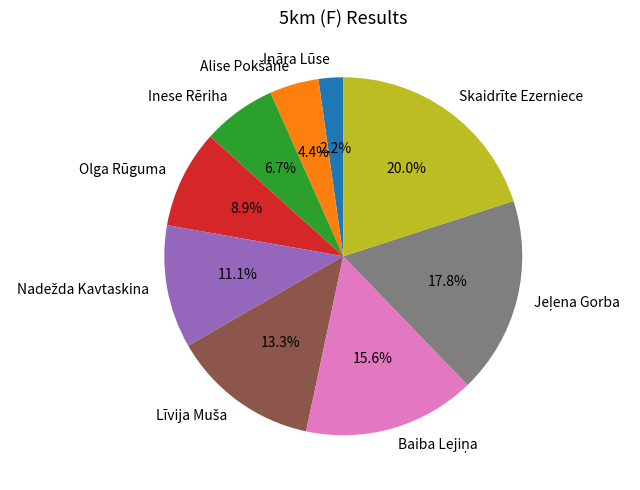

What portion of the pie excludes Ināra Lūse?

97.8%